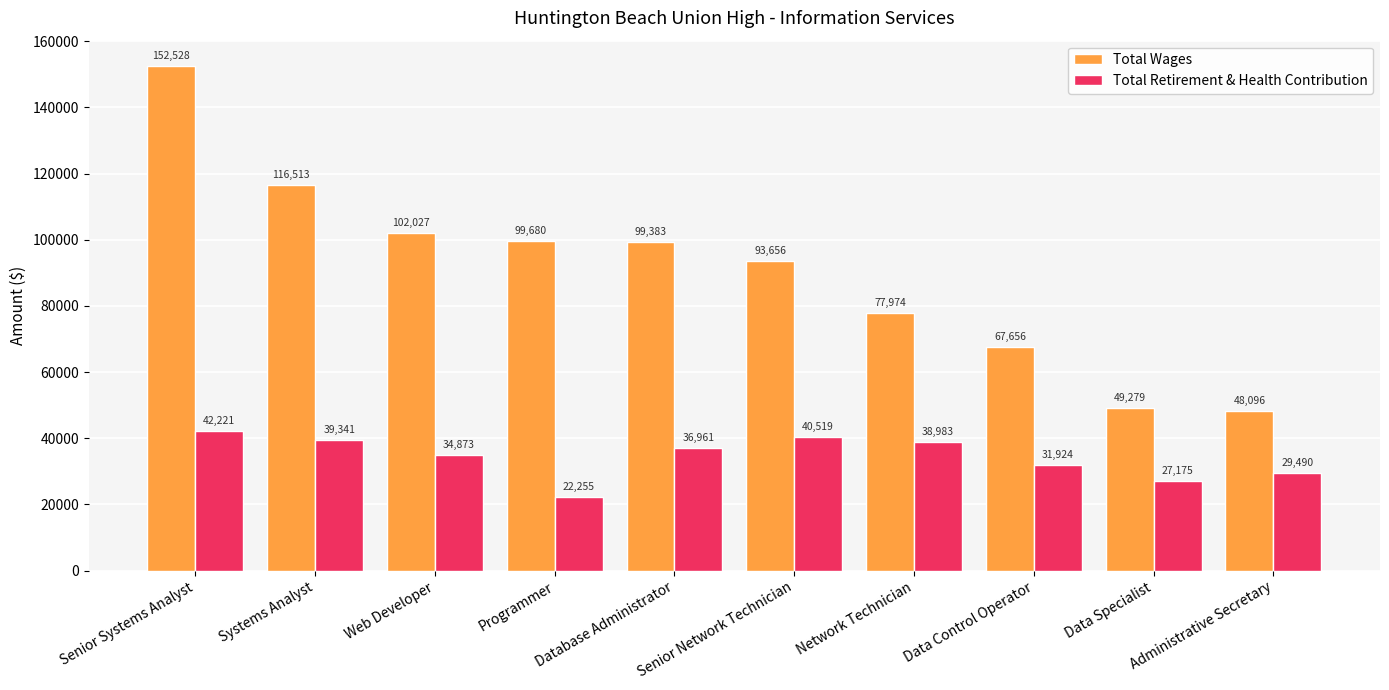

What is the difference between the second highest and second lowest values in the Total Wages series?

67234